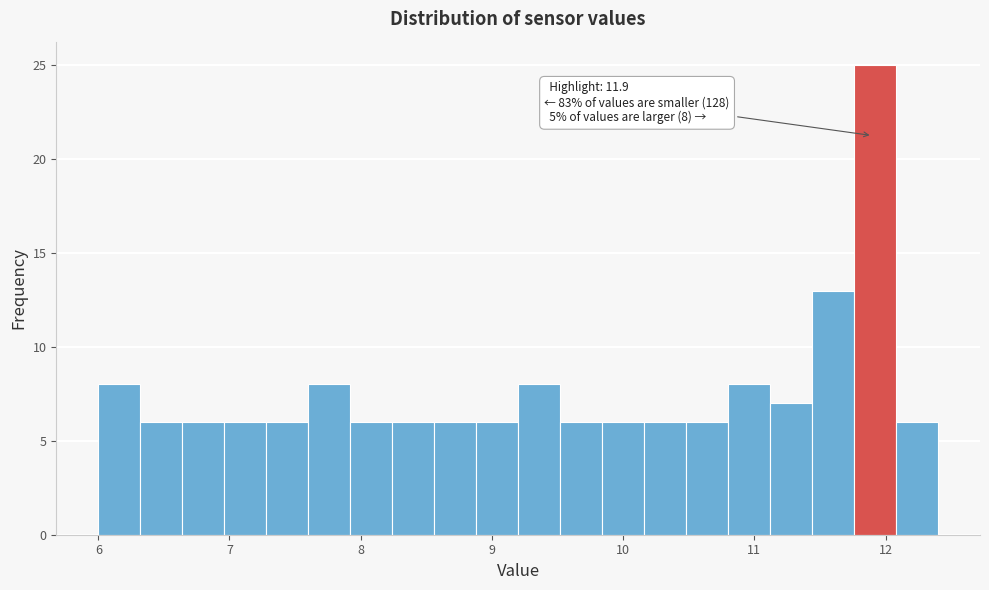

Around what value on the x-axis is the tallest bar? Give the approximate position of its centre, as read against the axis.

11.9